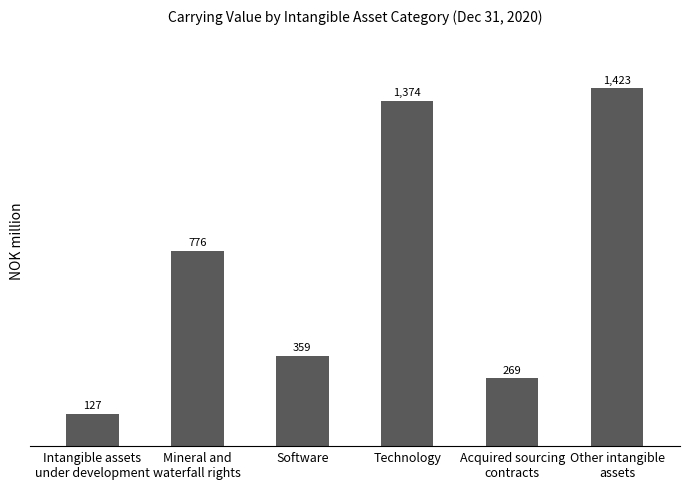

Reading right to left, transcribe all the data shown in this chart.

Other intangible
assets=1423	Acquired sourcing
contracts=269	Technology=1374	Software=359	Mineral and
waterfall rights=776	Intangible assets
under development=127